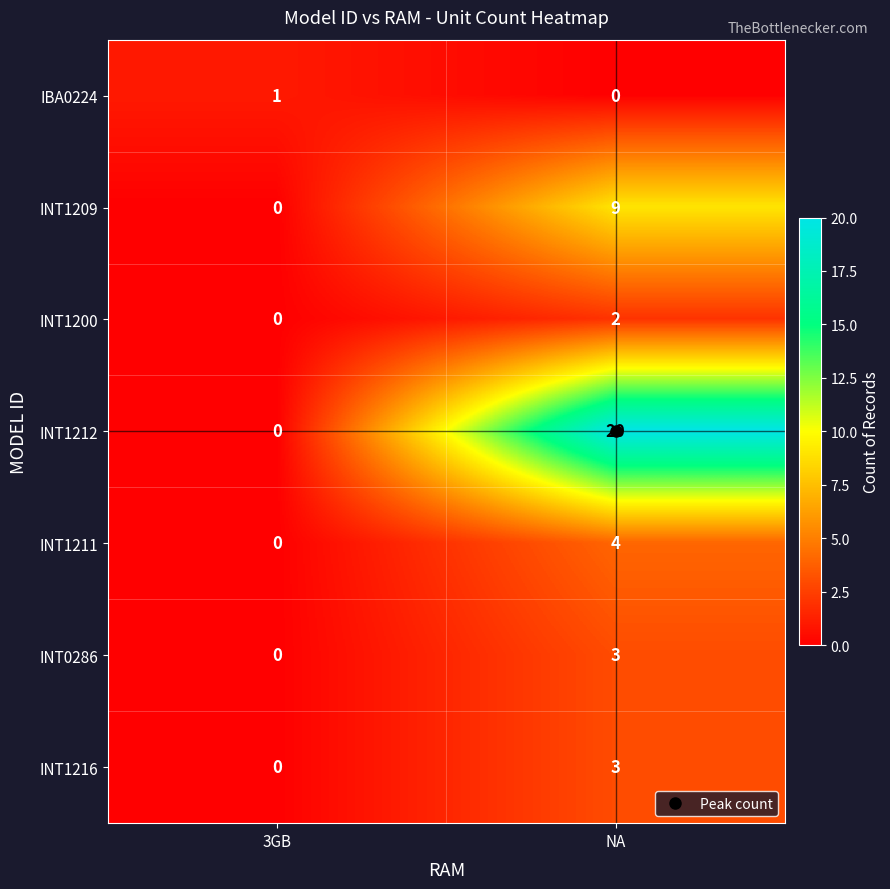

Which series changed the most between 3GB and NA?

INT1212